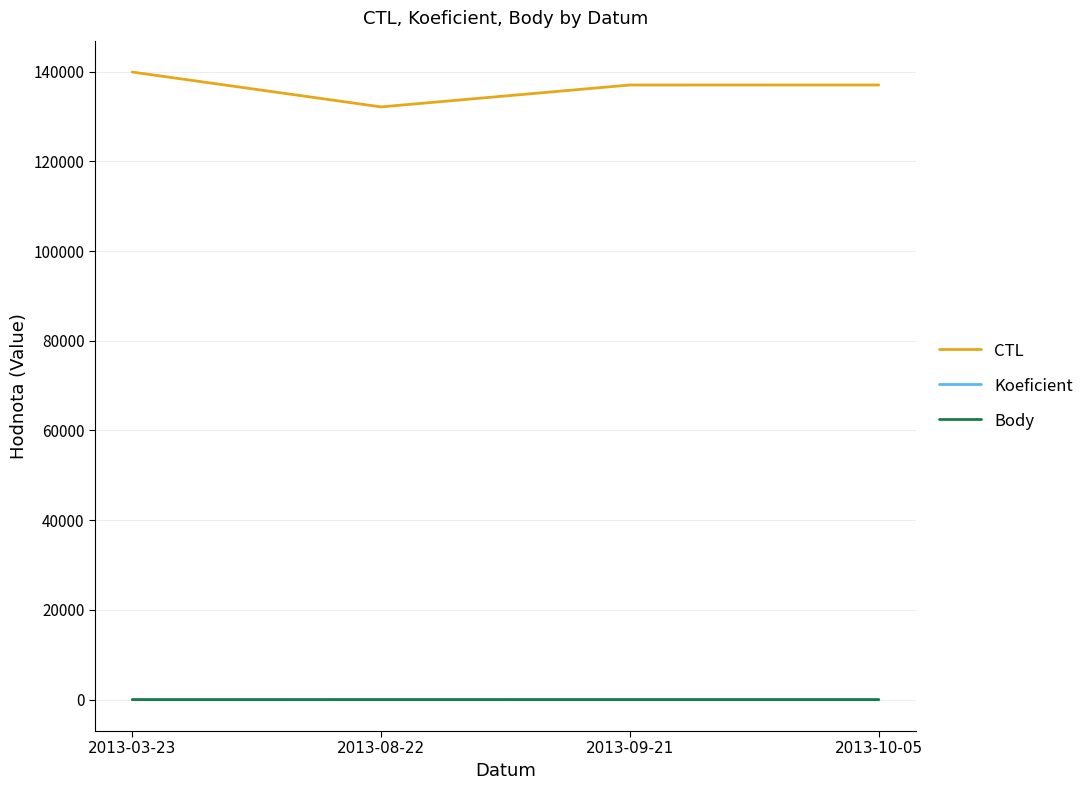

What is the maximum value for CTL?

139904.0